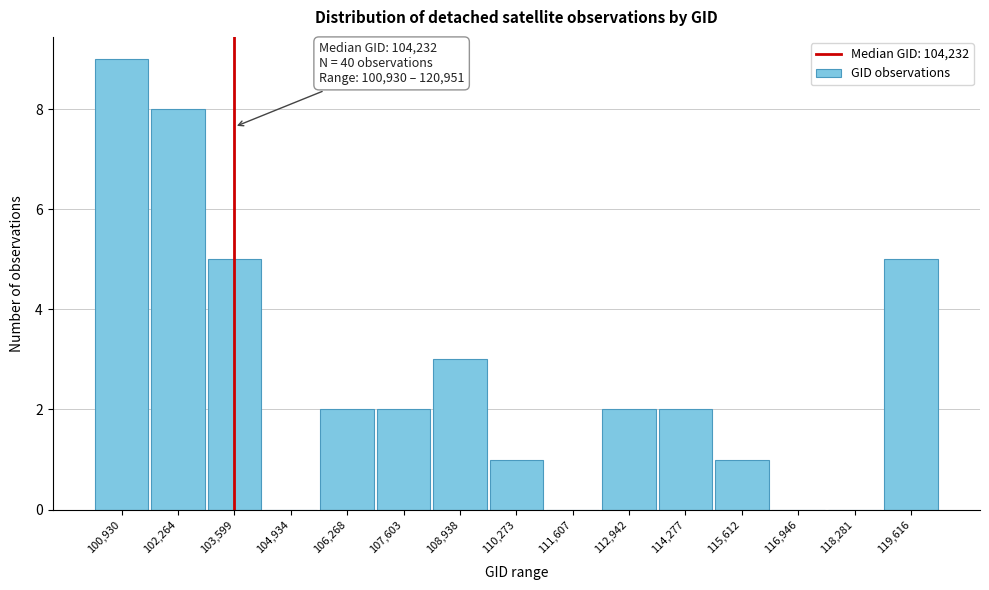

Reading right to left, transcribe all the data shown in this chart.

119,616=5	118,281=0	116,946=0	115,612=1	114,277=2	112,942=2	111,607=0	110,273=1	108,938=3	107,603=2	106,268=2	104,934=0	103,599=5	102,264=8	100,930=9